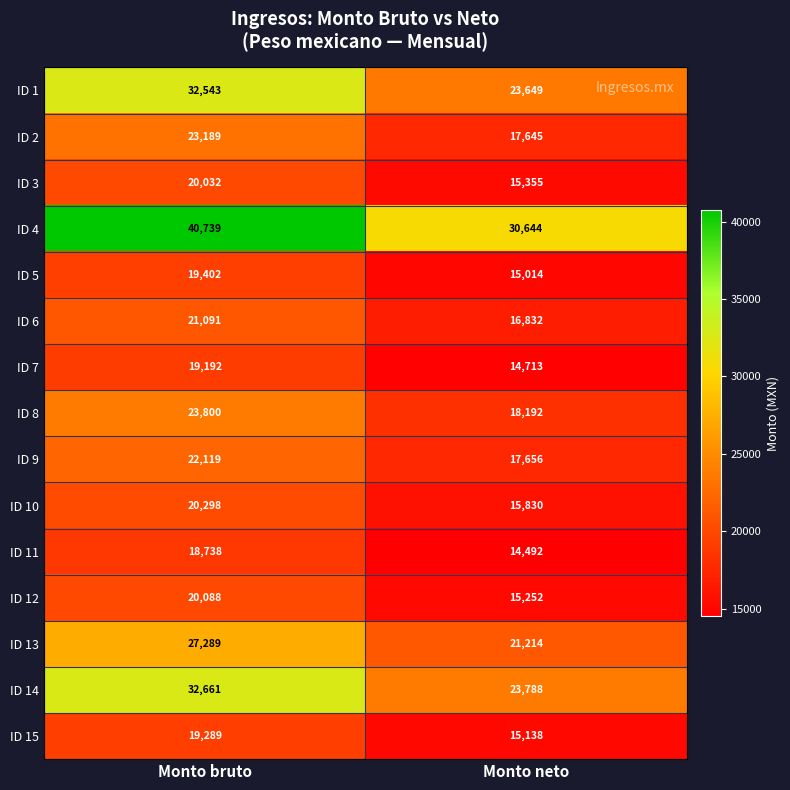

Which series has the widest spread of values?

ID 4